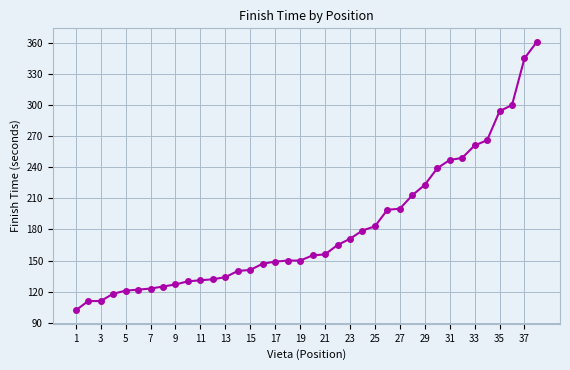

How many data points are less than 155?

19